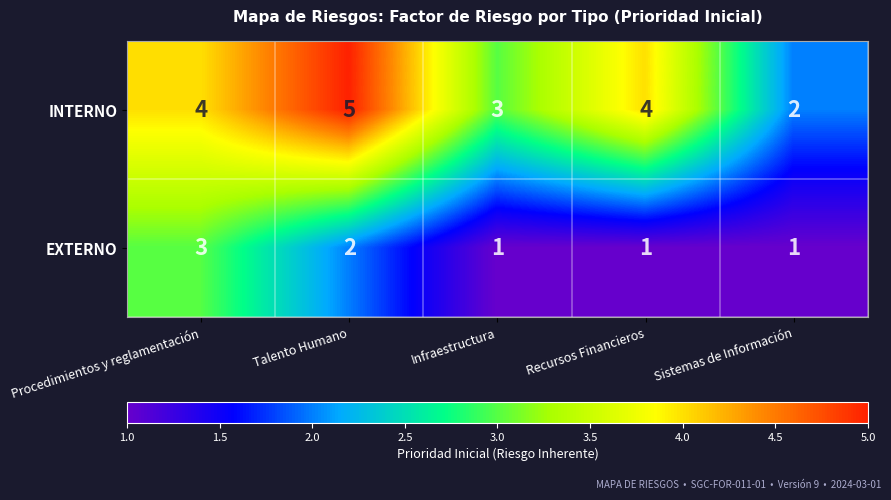

Reading left to right, what are all the values shown in this chart?

INTERNO: Procedimientos y reglamentación=4	Talento Humano=5	Infraestructura=3	Recursos Financieros=4	Sistemas de Información=2
EXTERNO: Procedimientos y reglamentación=3	Talento Humano=2	Infraestructura=1	Recursos Financieros=1	Sistemas de Información=1